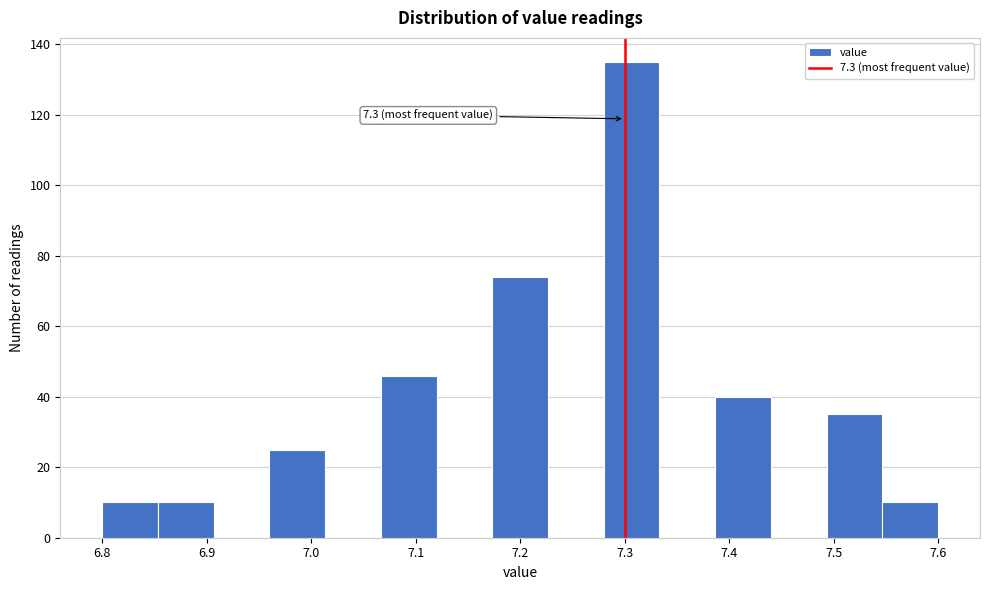

Over which range of the x-axis is the bar tallest?

7.28 to 7.33